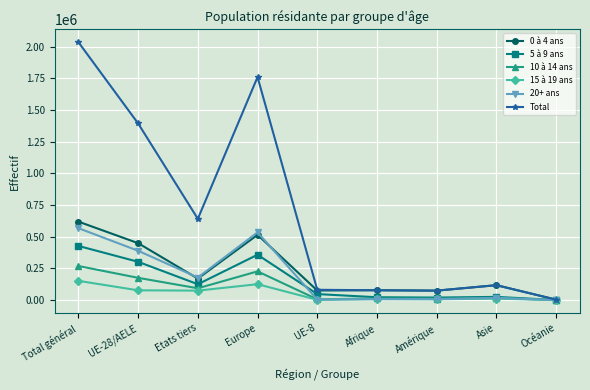

The Total series shows 1032261 at Etats tiers. True or false?

False